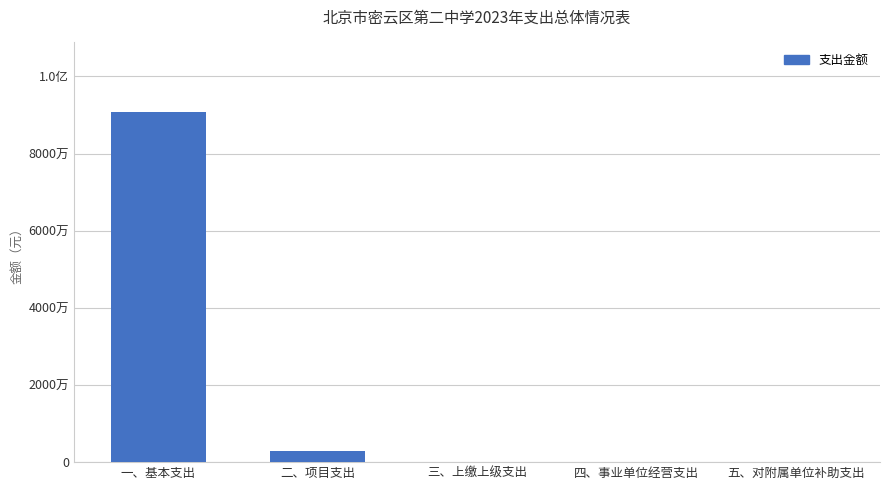

The value at 五、对附属单位补助支出 is 0.0. True or false?

True